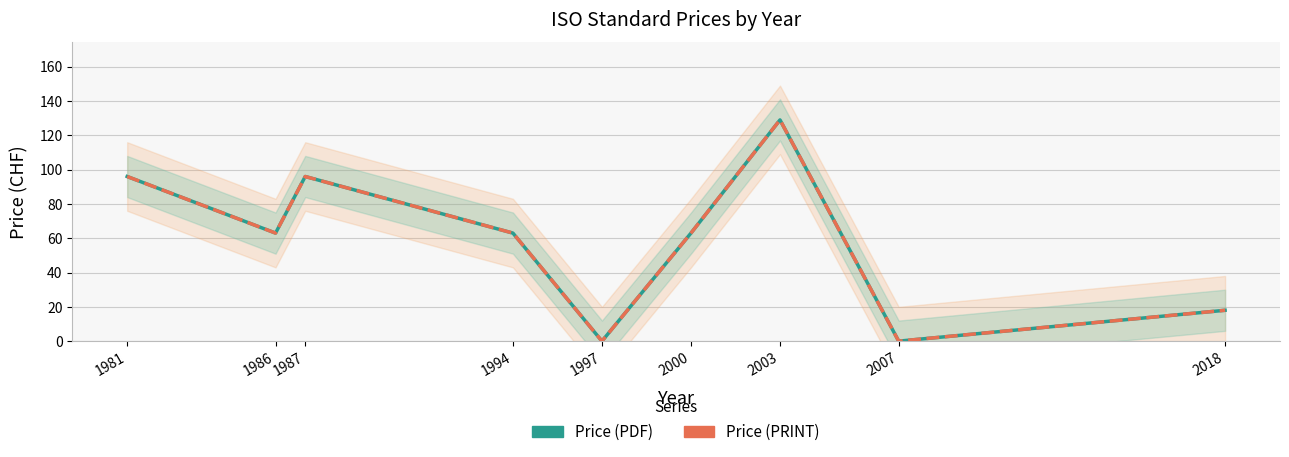

What is the sum of all Price (PRINT) values?

528